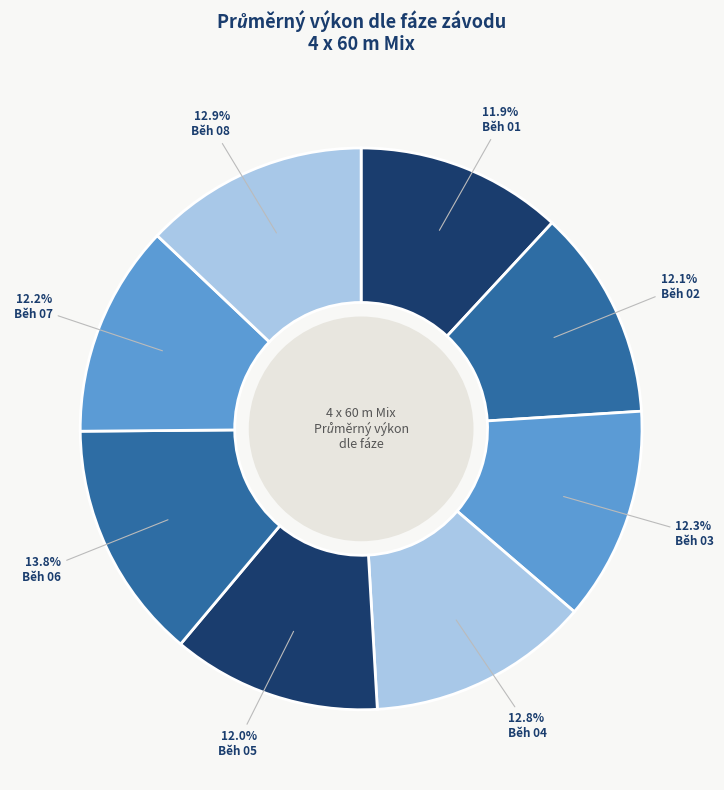

Count the number of slices in the pie.

8